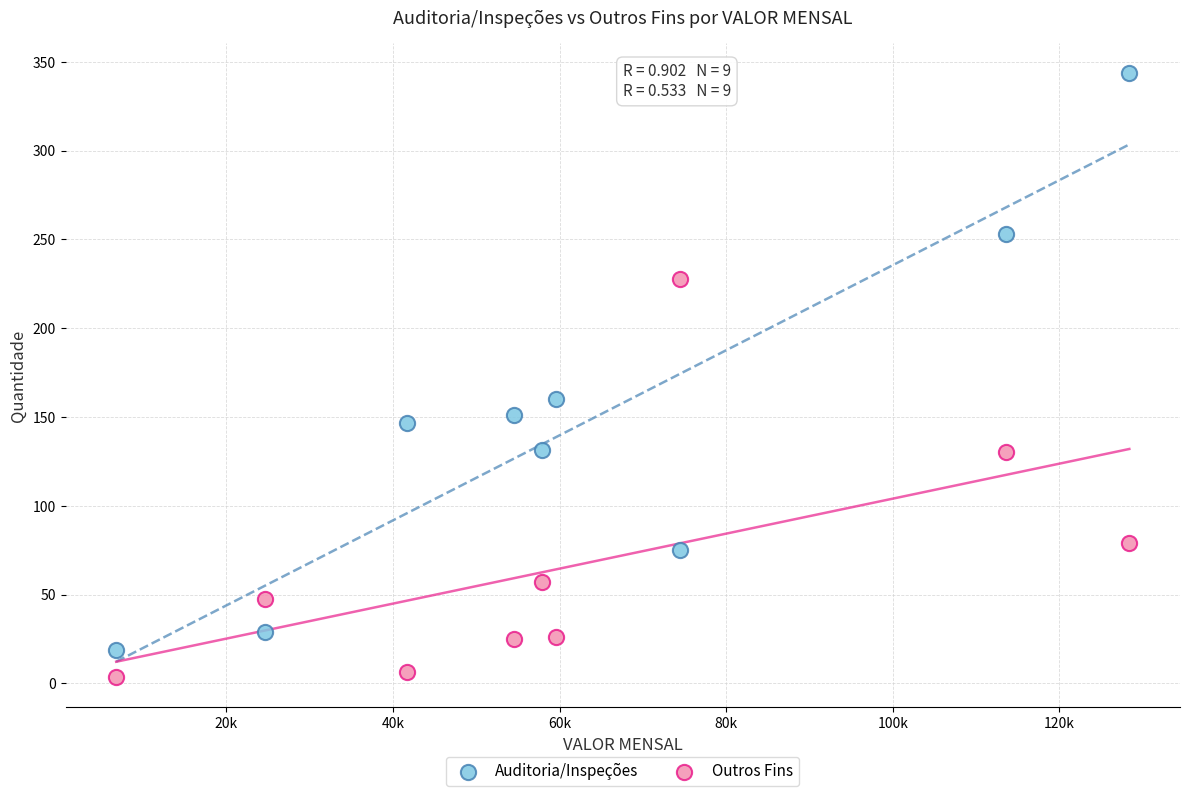

Which series has the widest spread of Y values?

Auditoria/Inspeções